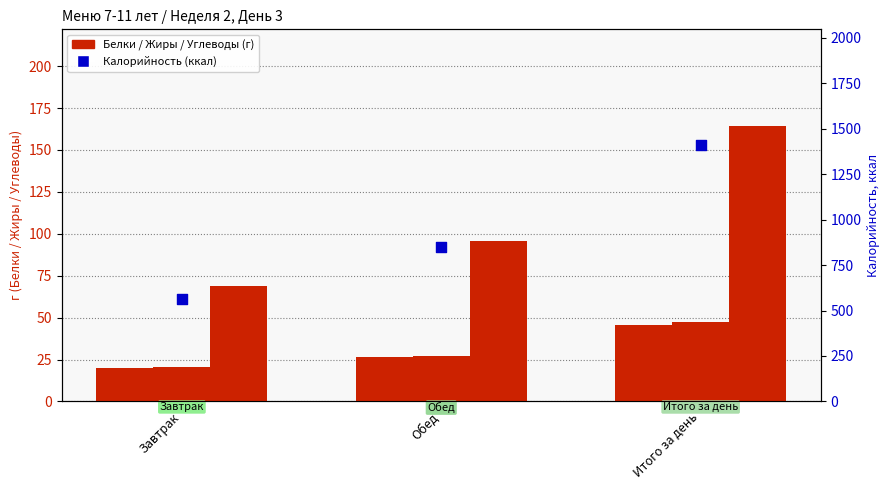

At which category is the sum across all series the highest?

Итого за день